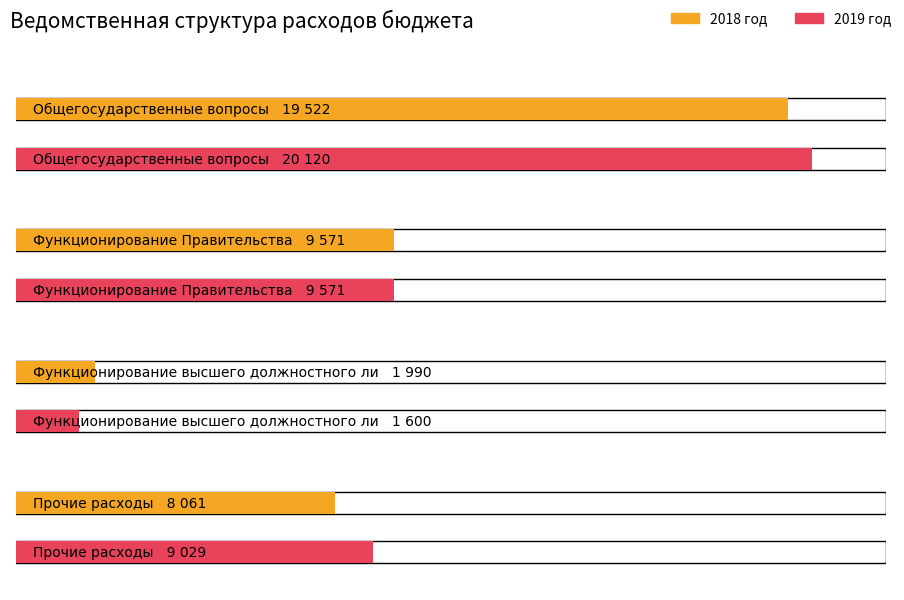

Reading left to right, list all the values displayed in this chart.

2018 год: Общегосударственные вопросы=19522	Функционирование Правительства=9571	Функционирование высшего должностного лица=1990	Прочие расходы=8061
2019 год: Общегосударственные вопросы=20120	Функционирование Правительства=9571	Функционирование высшего должностного лица=1600	Прочие расходы=9029